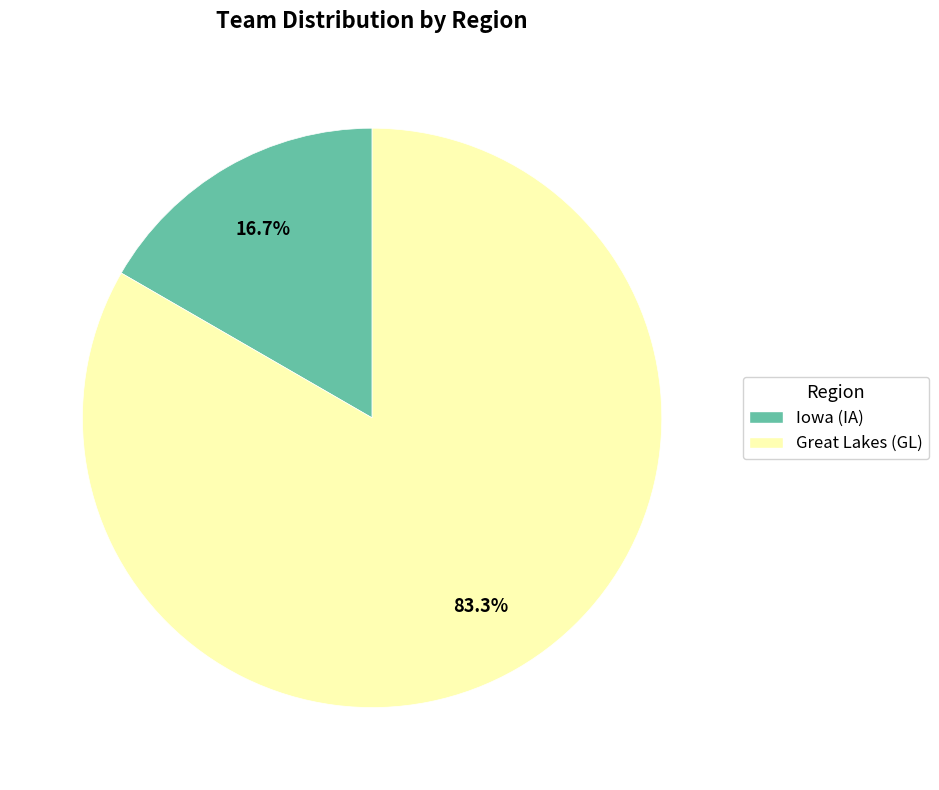

What percentage do Great Lakes (GL) and Iowa (IA) together represent?

100.0%